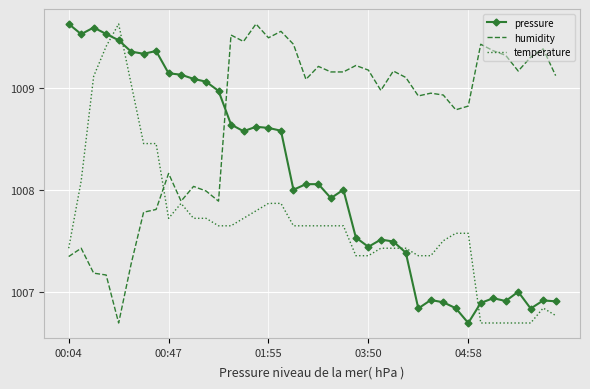

True or false: temperature and pressure cross at least once.

True